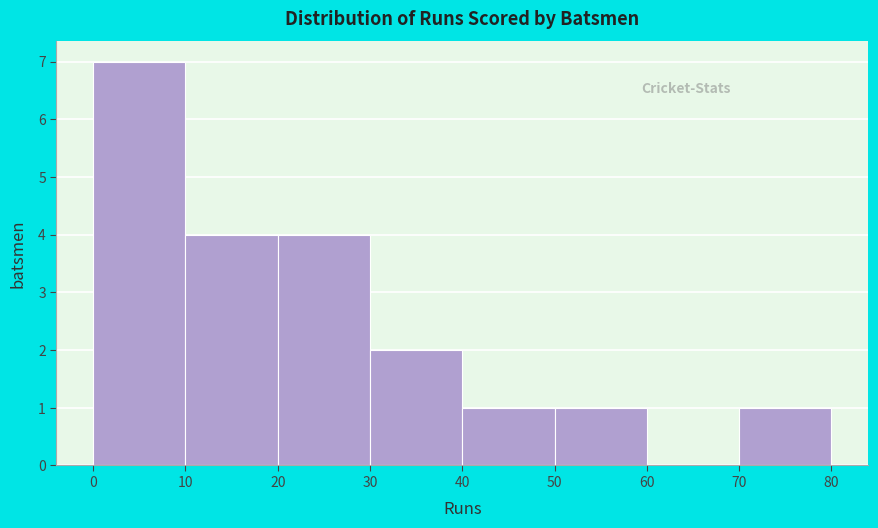

Over which range of the x-axis is the bar tallest?

0 to 10